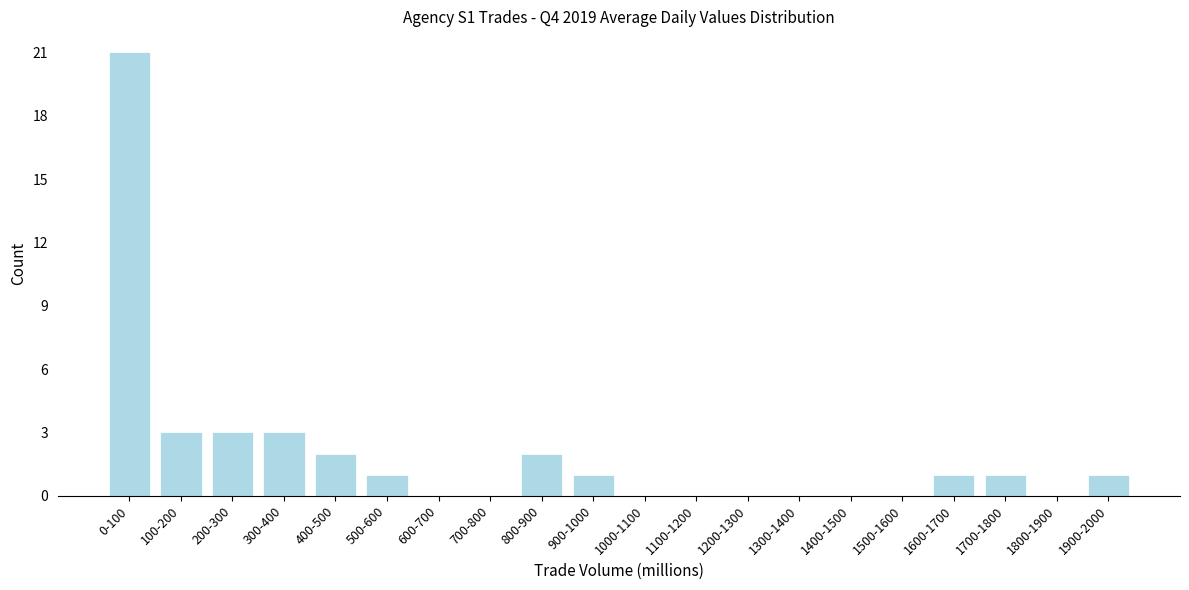

Reading left to right, list all the values displayed in this chart.

0-100=21	100-200=3	200-300=3	300-400=3	400-500=2	500-600=1	600-700=0	700-800=0	800-900=2	900-1000=1	1000-1100=0	1100-1200=0	1200-1300=0	1300-1400=0	1400-1500=0	1500-1600=0	1600-1700=1	1700-1800=1	1800-1900=0	1900-2000=1